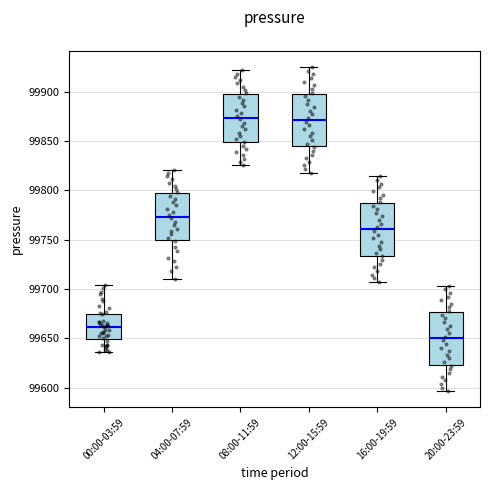

Which box's median line is the lowest?

20:00-23:59